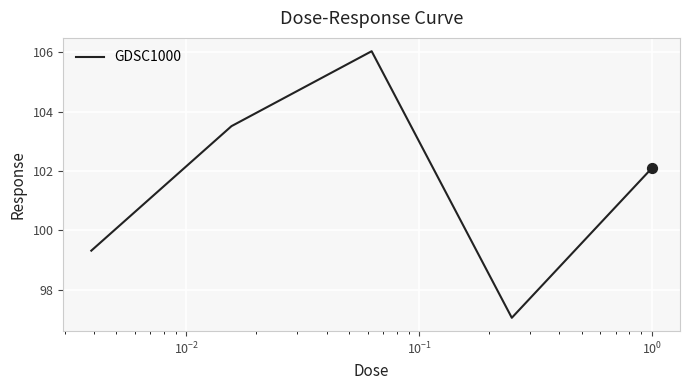

What is the difference between the maximum and minimum values?

9.0